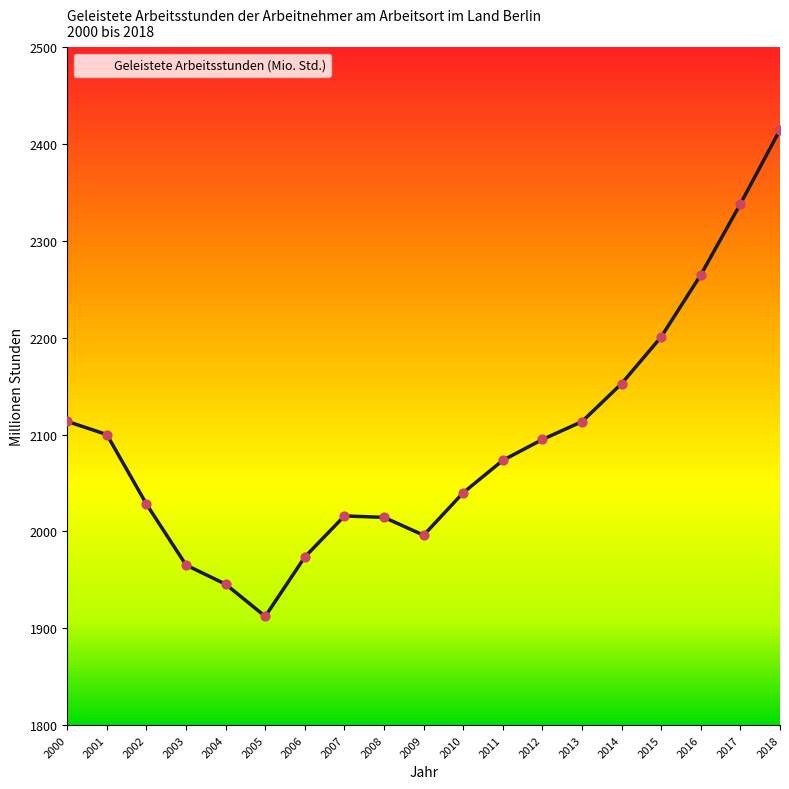

What is the ratio of the value at 2018 to the value at 2009?

1.2